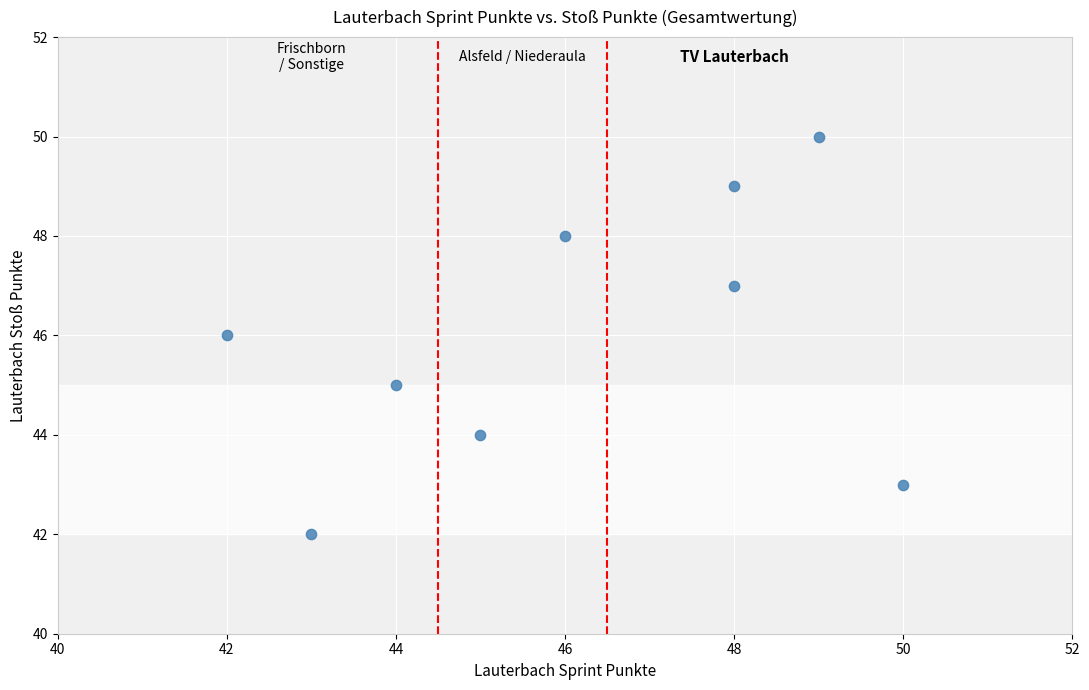

What is the range of Y values (max minus min)?

8